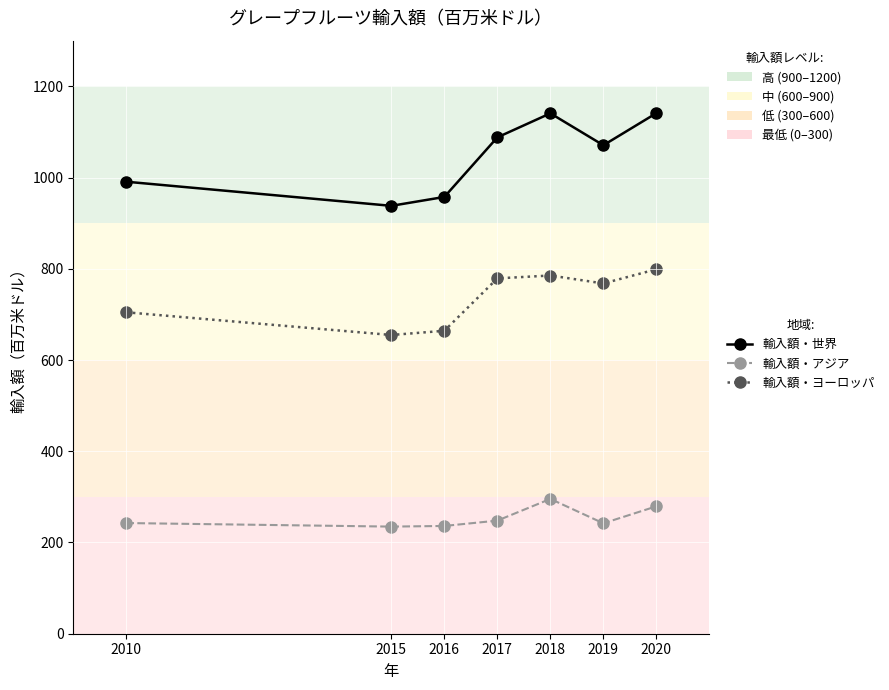

Where is the first local maximum for 輸入額・世界?

2018